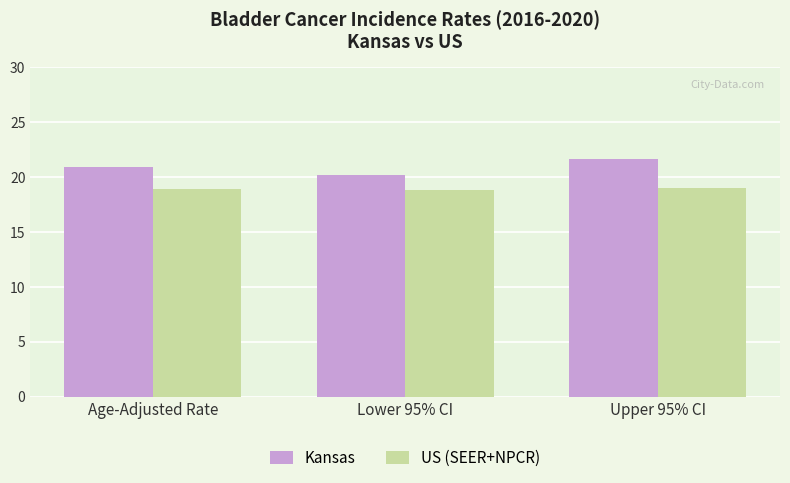

Are the bars grouped side by side (vs. stacked)?

Yes